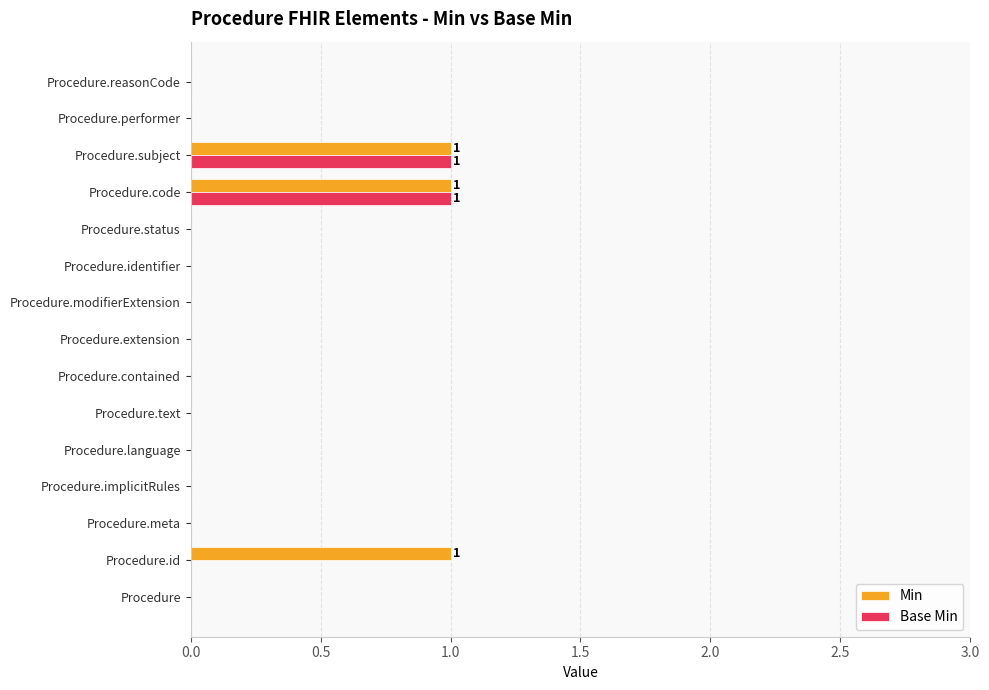

The value of Base Min at Procedure.code is 2. True or false?

False